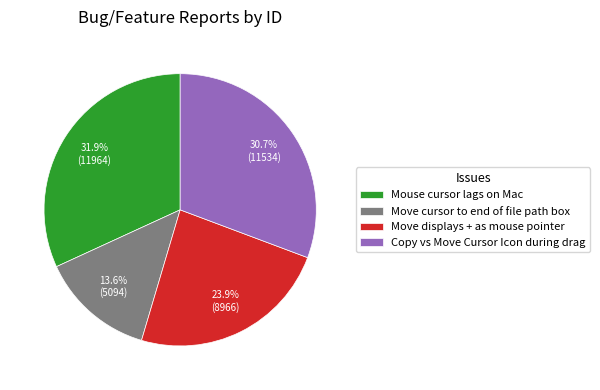

True or false: Move displays + as mouse pointer accounts for 36% of the total.

False